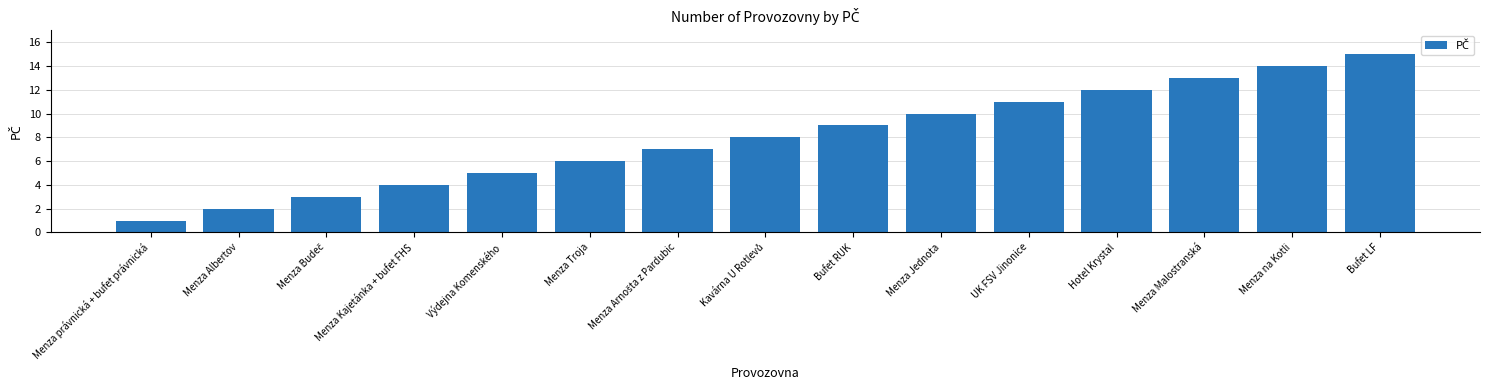

How many values are below 8?

7